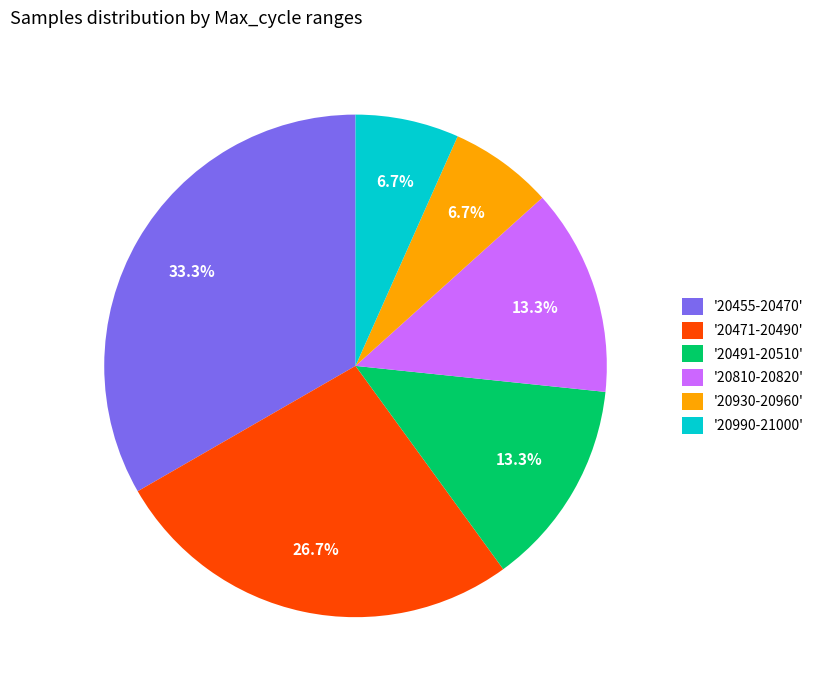

How many segments does this pie chart have?

6